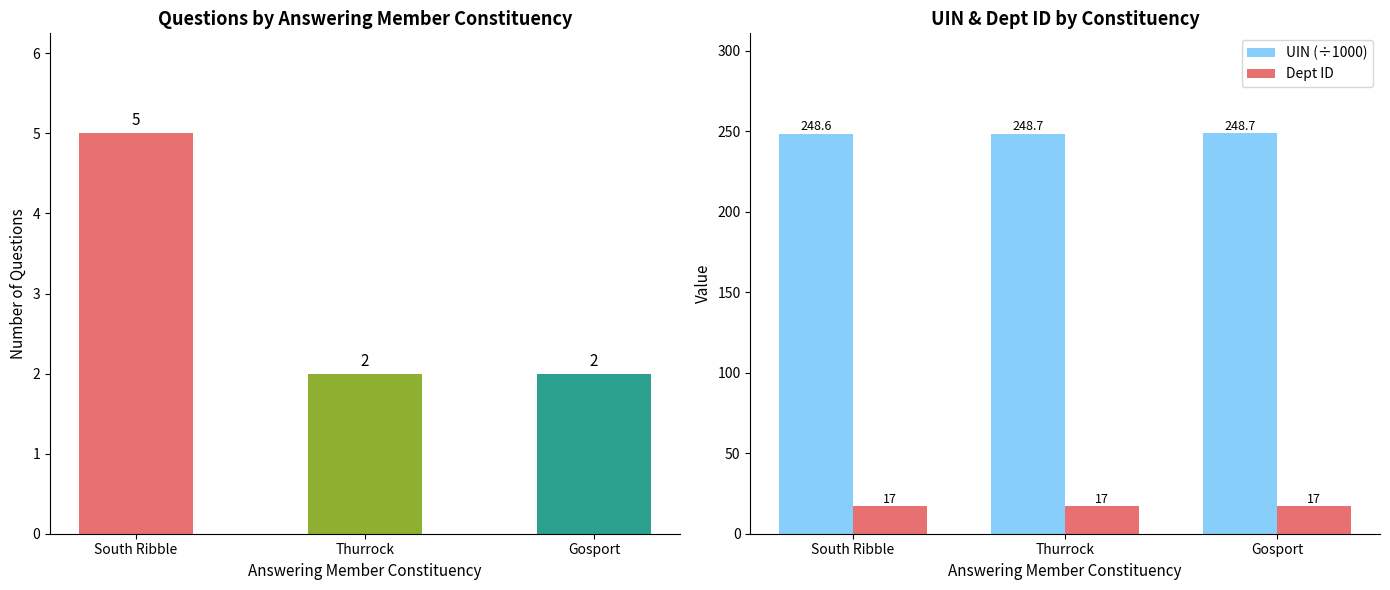

How many bars are there in each group?

3